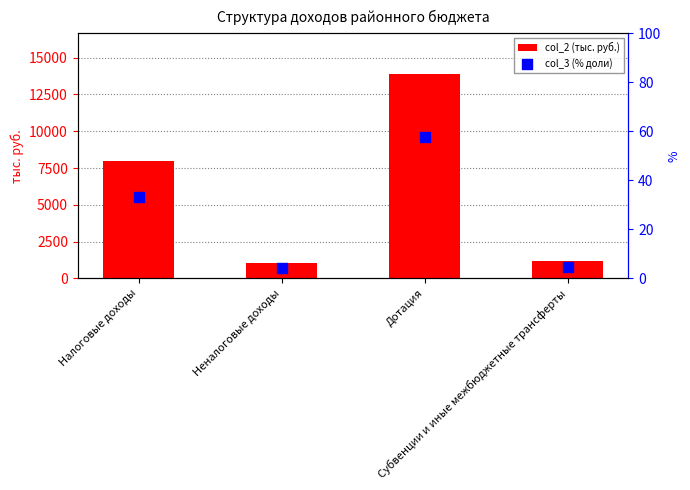

What are all the series names shown in the legend?

col_2 (тыс. руб.), col_3 (% доли)